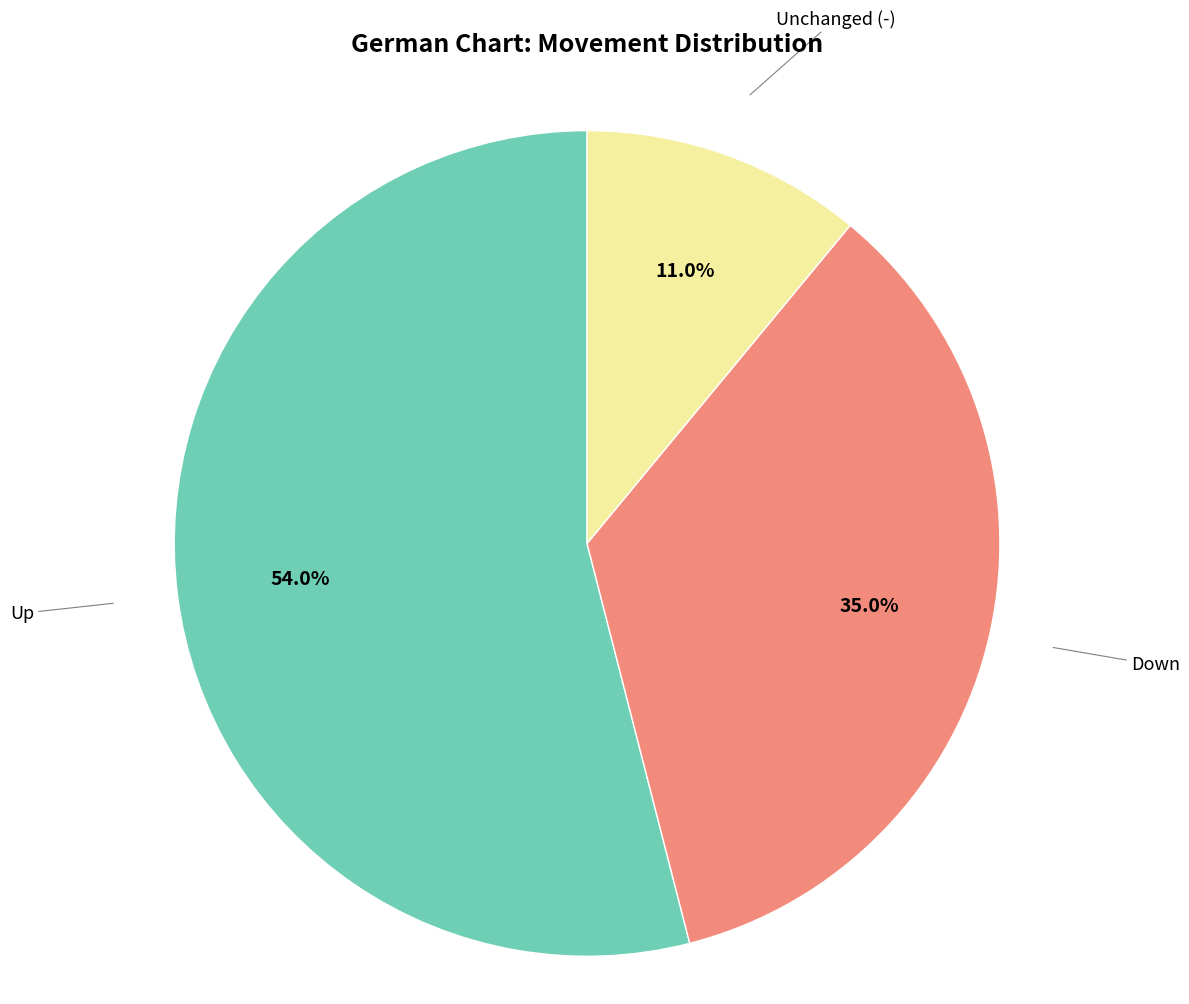

How many slices are in this pie chart?

3